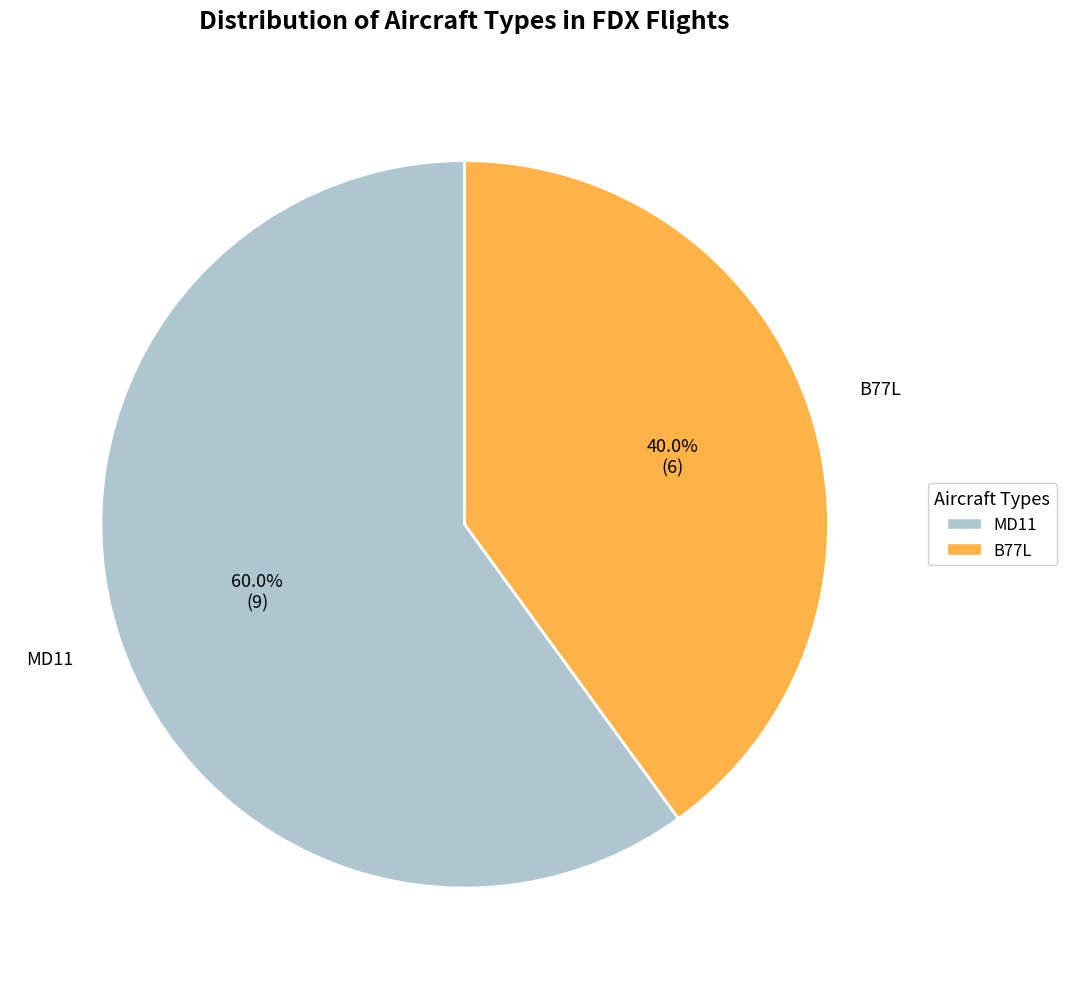

Do B77L and MD11 together represent more than half of the pie?

Yes